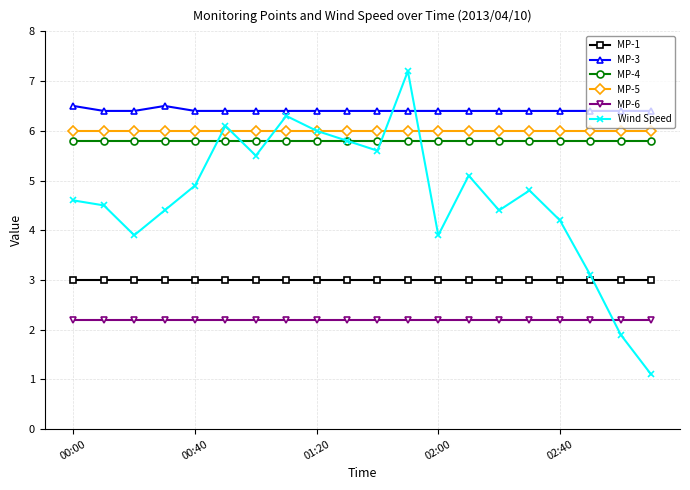

What is the sum of all MP-3 values?

128.2